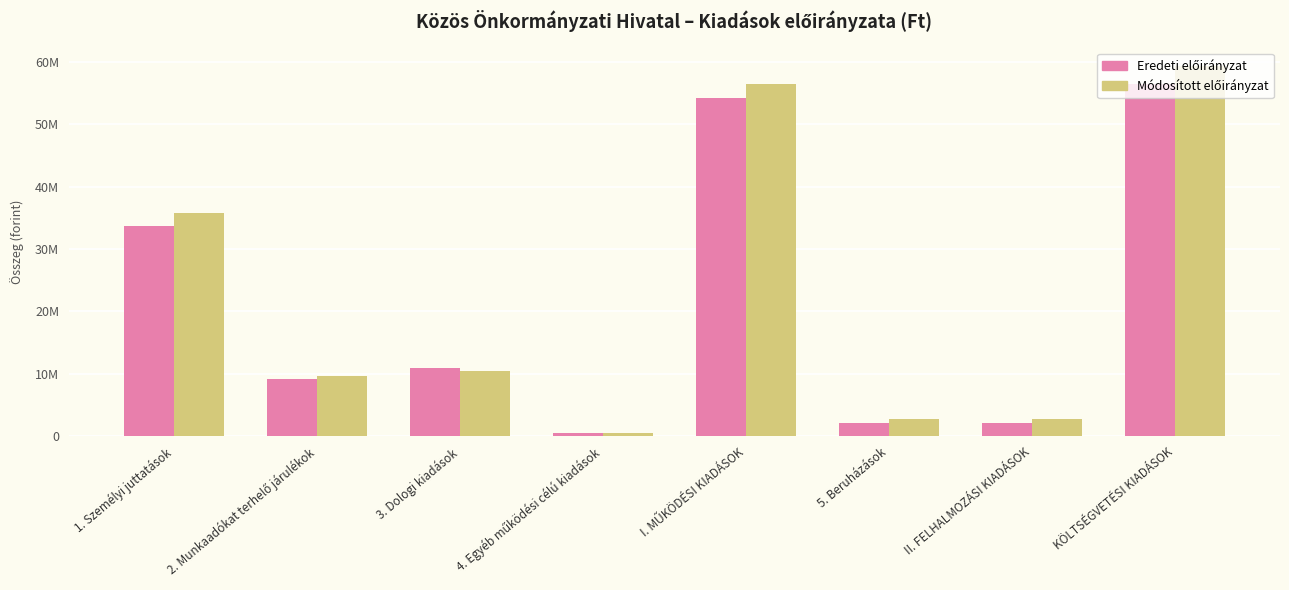

Does the chart contain any negative values?

No